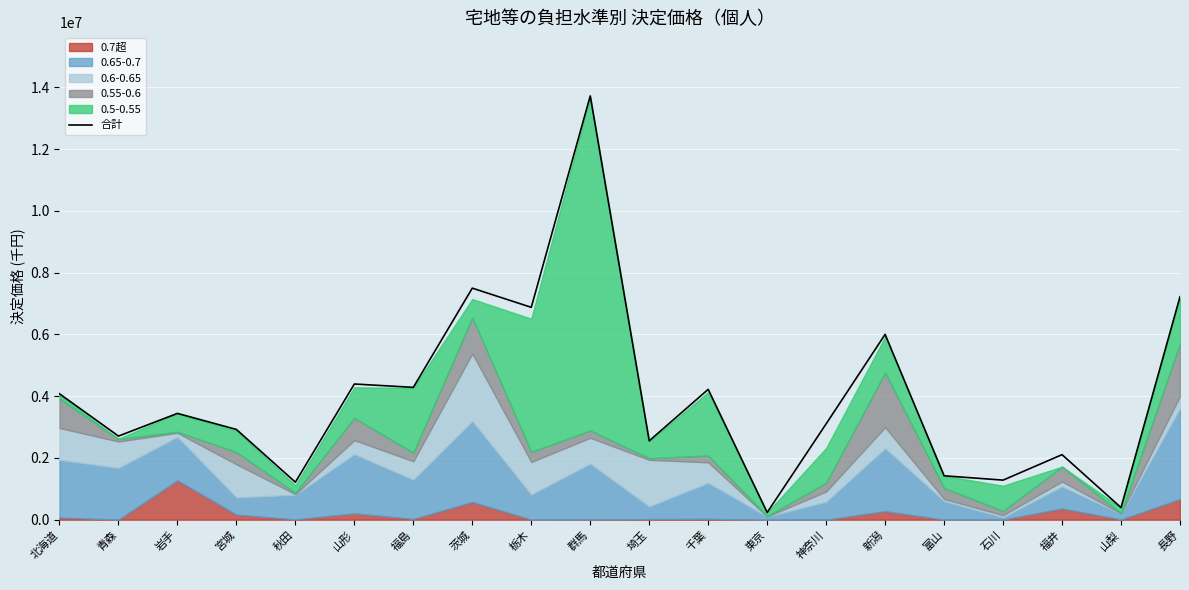

Does the chart display data point markers on the line(s)?

No